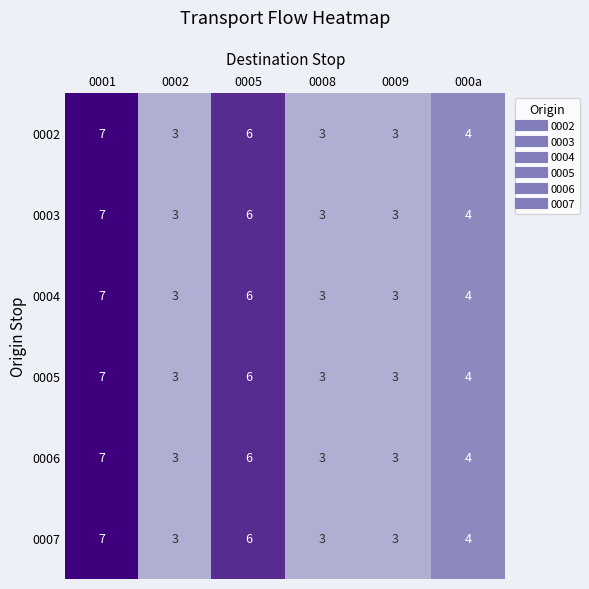

Is it true that 0005 equals 2 at 0002?

False